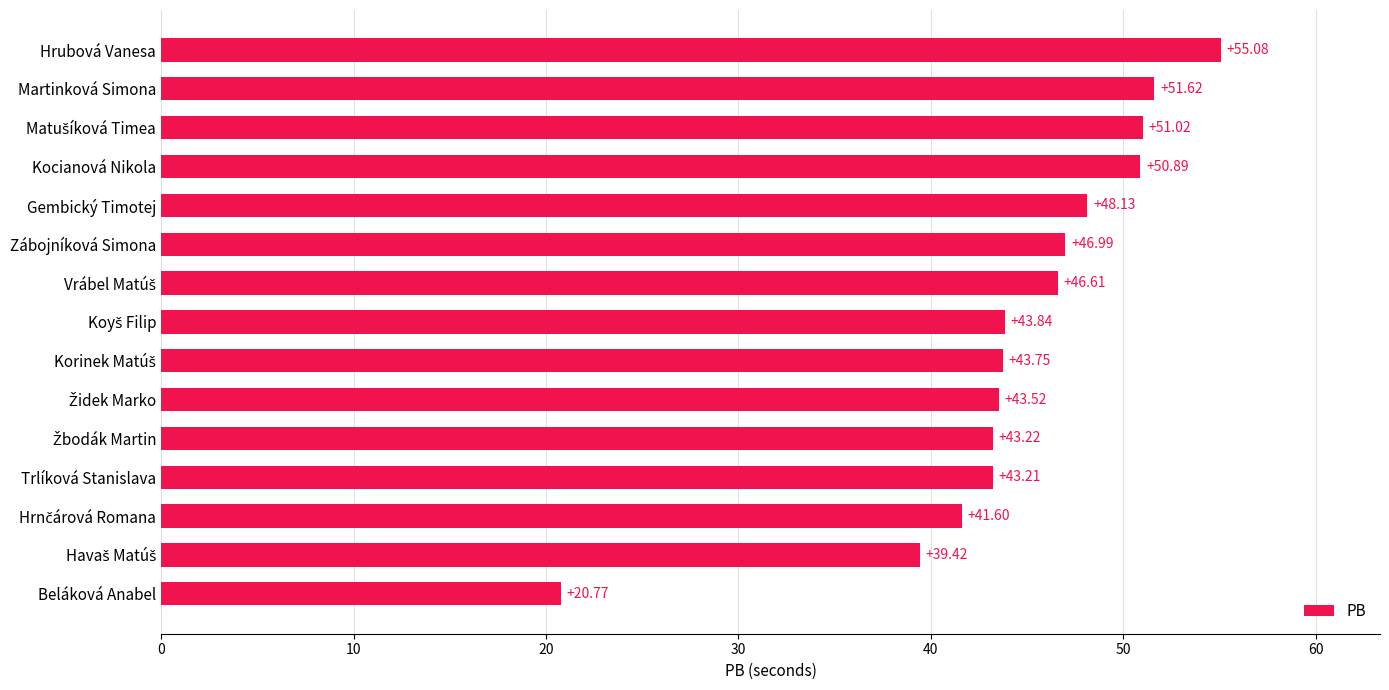

At which category does the chart reach its peak across all series?

Hrubová Vanesa